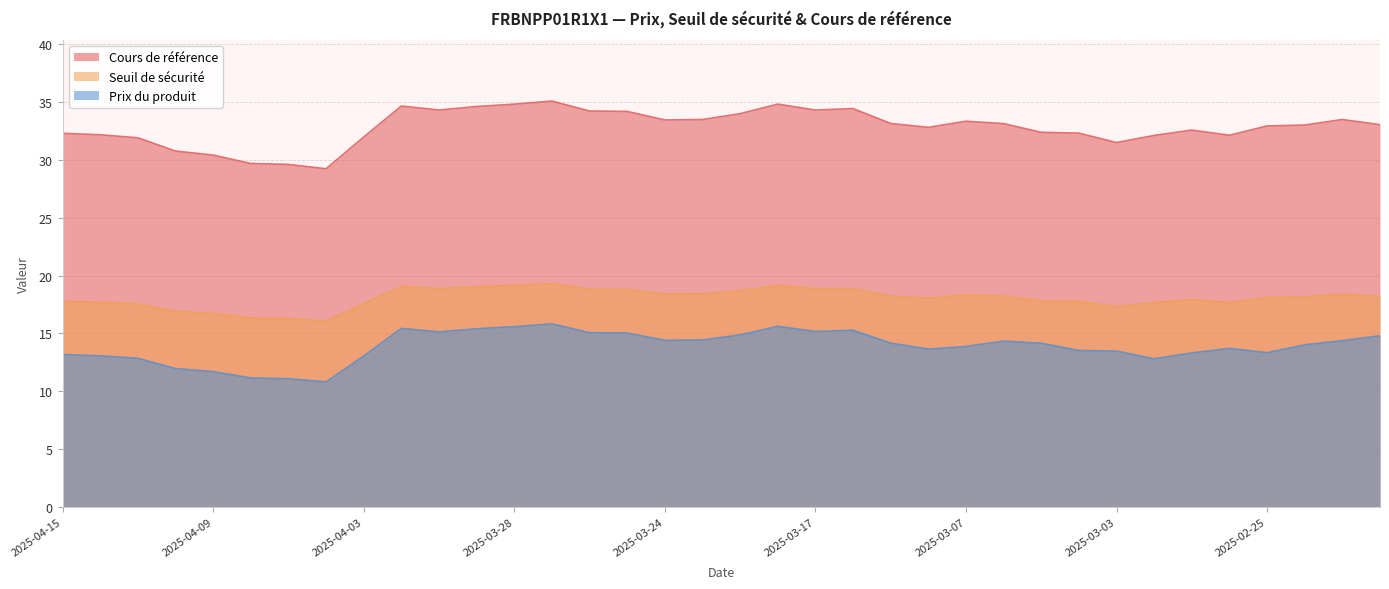

Reading left to right, extract all data points from this chart.

Cours de référence: 32.3	32.2	31.9	30.8	30.4	29.7	29.6	29.2	32.0	34.6	34.3	34.6	34.8	35.1	34.2	34.2	33.5	33.5	34.0	34.8	34.3	34.4	33.1	32.8	33.3	33.1	32.4	32.3	31.5	32.1	32.6	32.1	32.9	33.0	33.5	33.0
Seuil de sécurité: 17.8	17.7	17.6	16.9	16.7	16.3	16.3	16.1	17.6	19.1	18.9	19.0	19.1	19.3	18.8	18.8	18.4	18.4	18.7	19.1	18.9	18.9	18.2	18.0	18.3	18.2	17.8	17.8	17.3	17.7	17.9	17.7	18.1	18.2	18.4	18.2
Prix du produit: 13.2	13.1	12.8	12.0	11.7	11.2	11.1	10.8	13.0	15.4	15.1	15.4	15.6	15.8	15.1	15.0	14.4	14.4	14.9	15.6	15.2	15.3	14.2	13.6	13.9	14.3	14.2	13.5	13.5	12.8	13.3	13.7	13.3	14.0	14.4	14.8